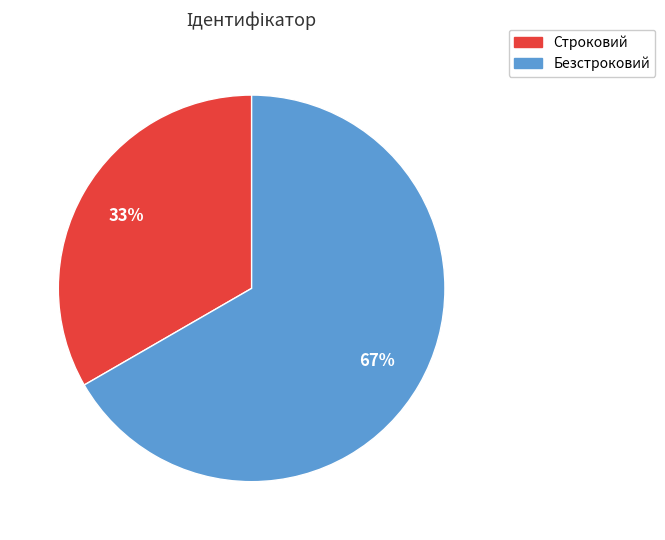

How many slices are in this pie chart?

2